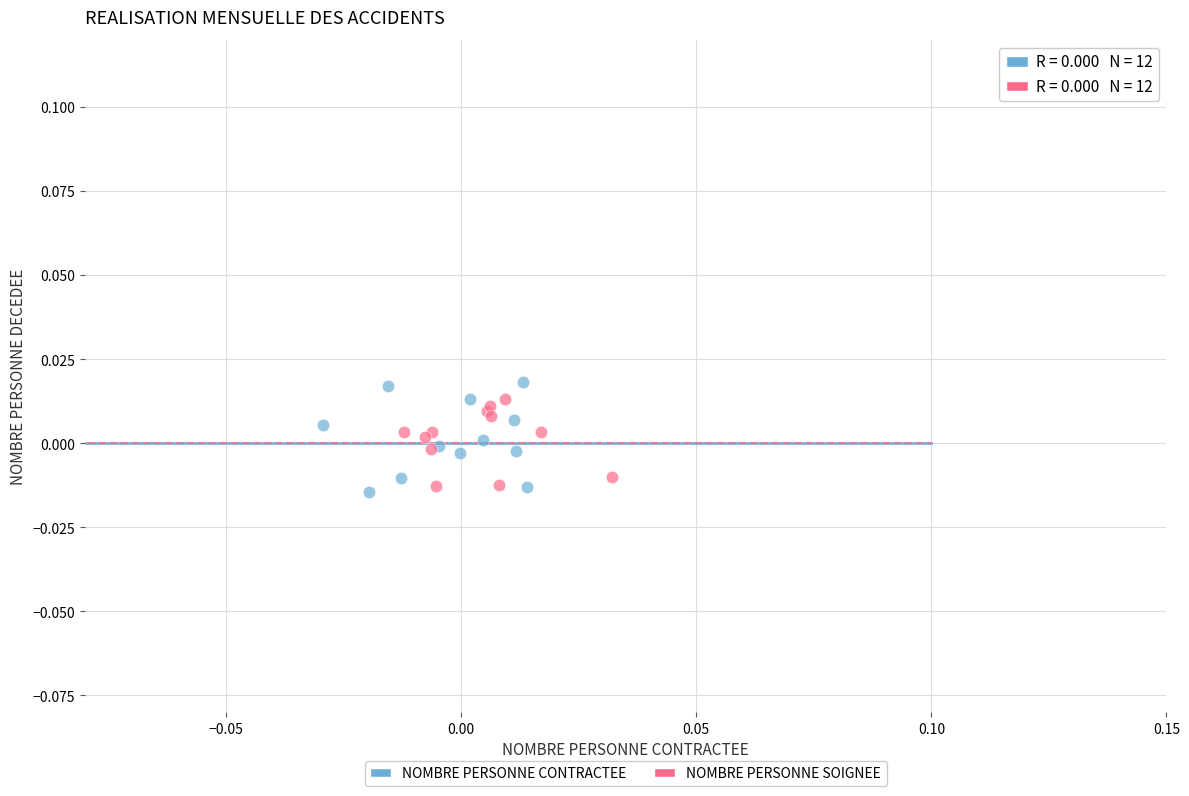

Which series has the largest Y range (max minus min)?

NOMBRE PERSONNE CONTRACTEE